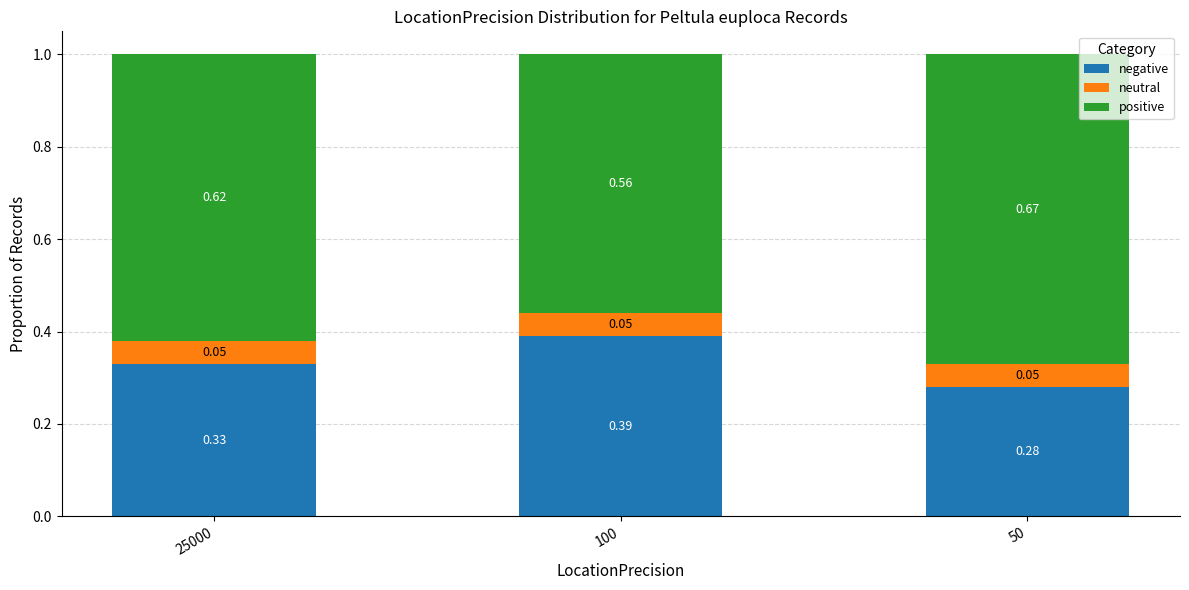

What is the sum of all negative values?

1.0